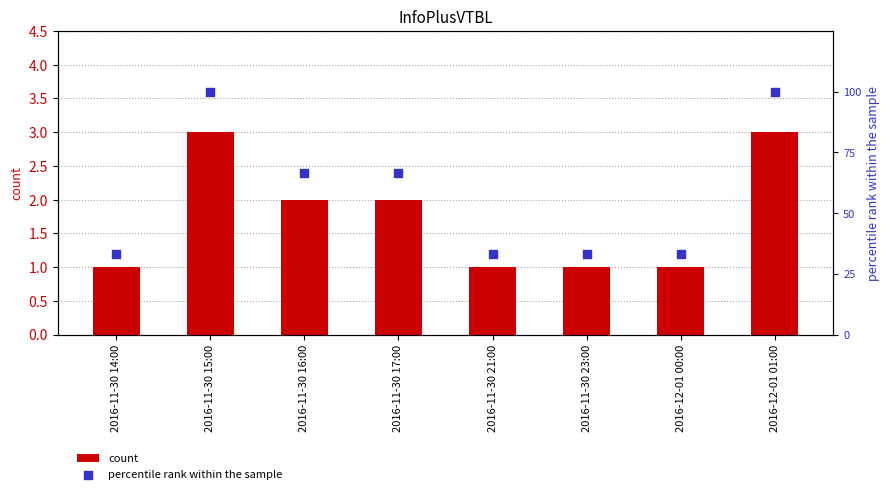

What are all the series names shown in the legend?

count, percentile rank within the sample